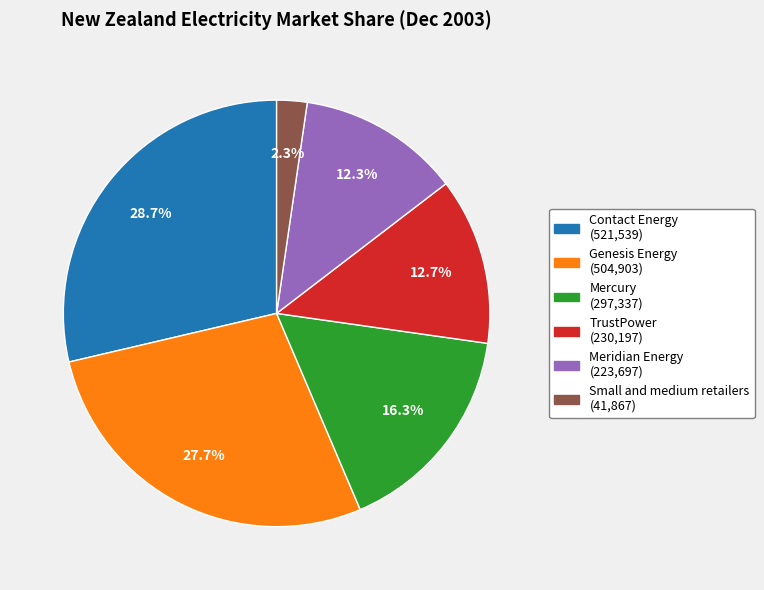

What portion of the pie excludes Contact Energy?

71.3%